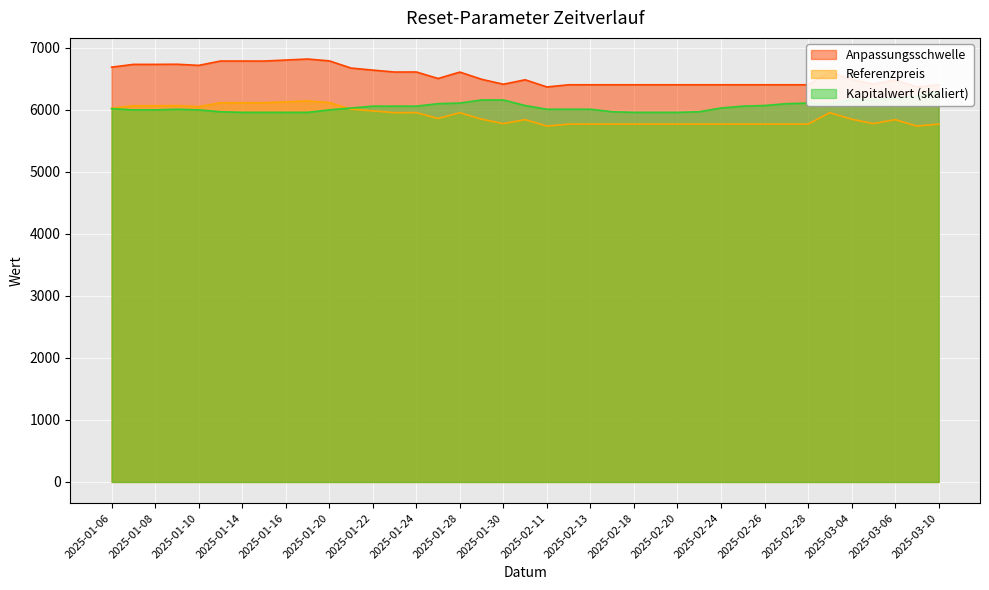

What is the difference between the maximum and minimum values in the Anpassungsschwelle series?

450.2